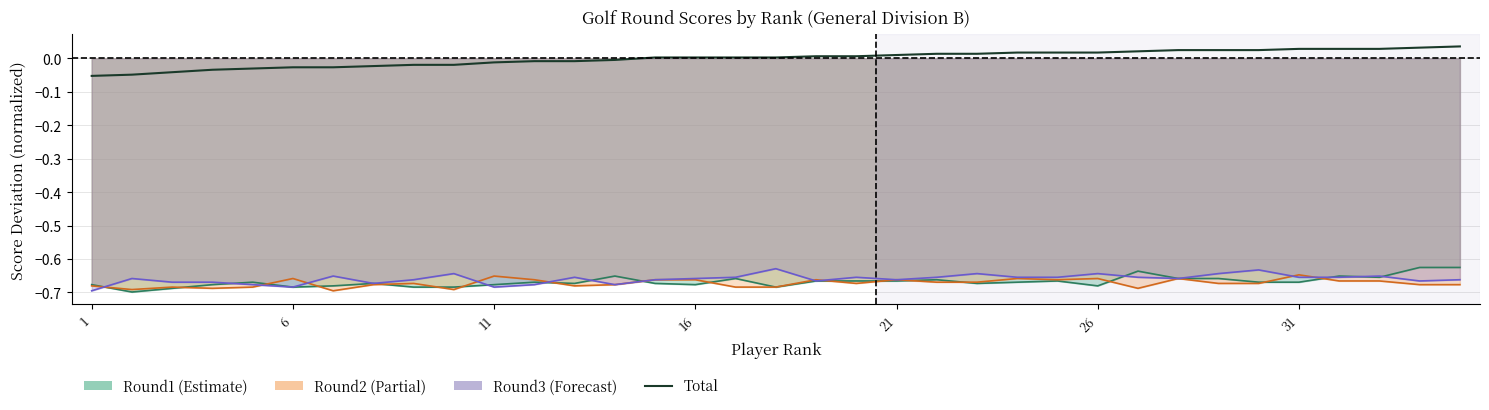

Between 28 and 21, which is larger?

28